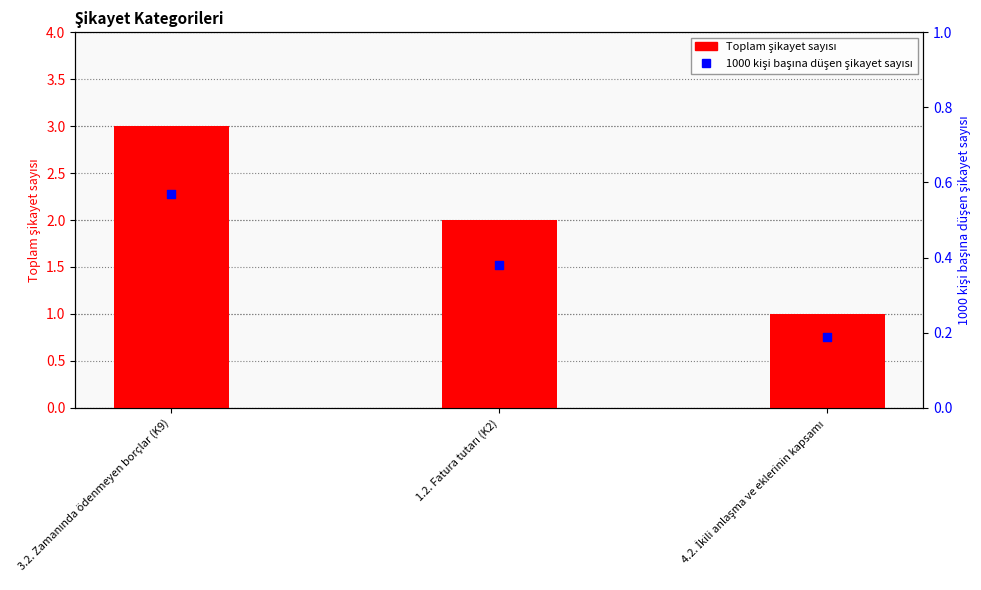

Which series reaches the maximum Y coordinate?

Toplam şikayet sayısı